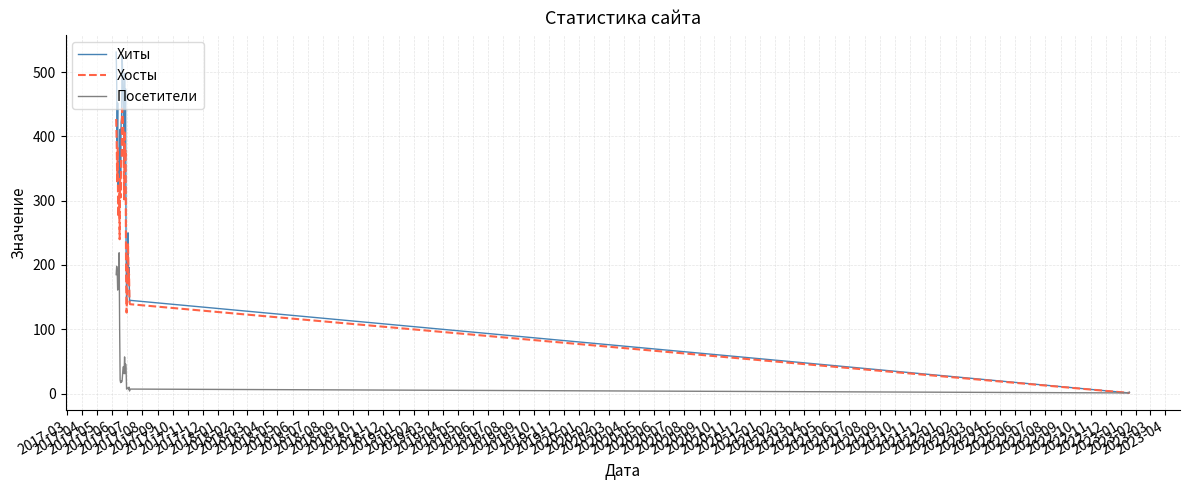

Which series has the widest spread of values?

Хиты